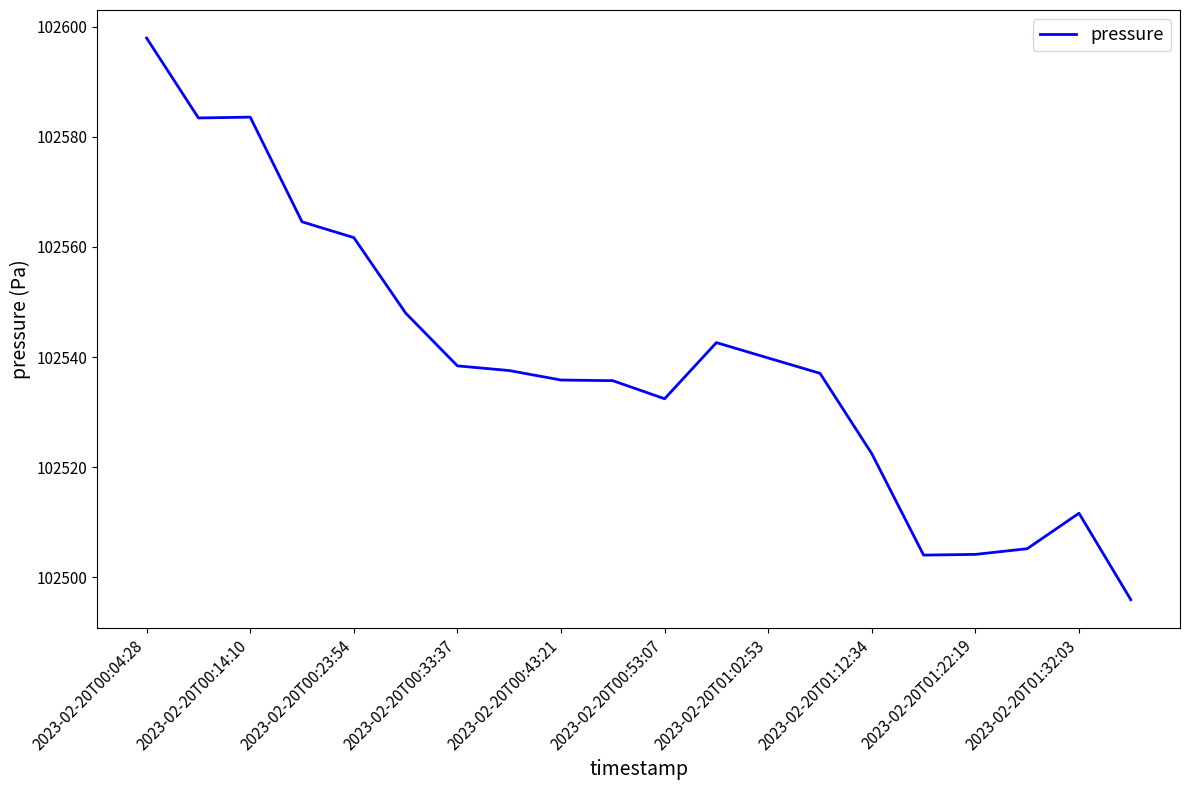

What is the difference between the maximum and minimum values?

101.9